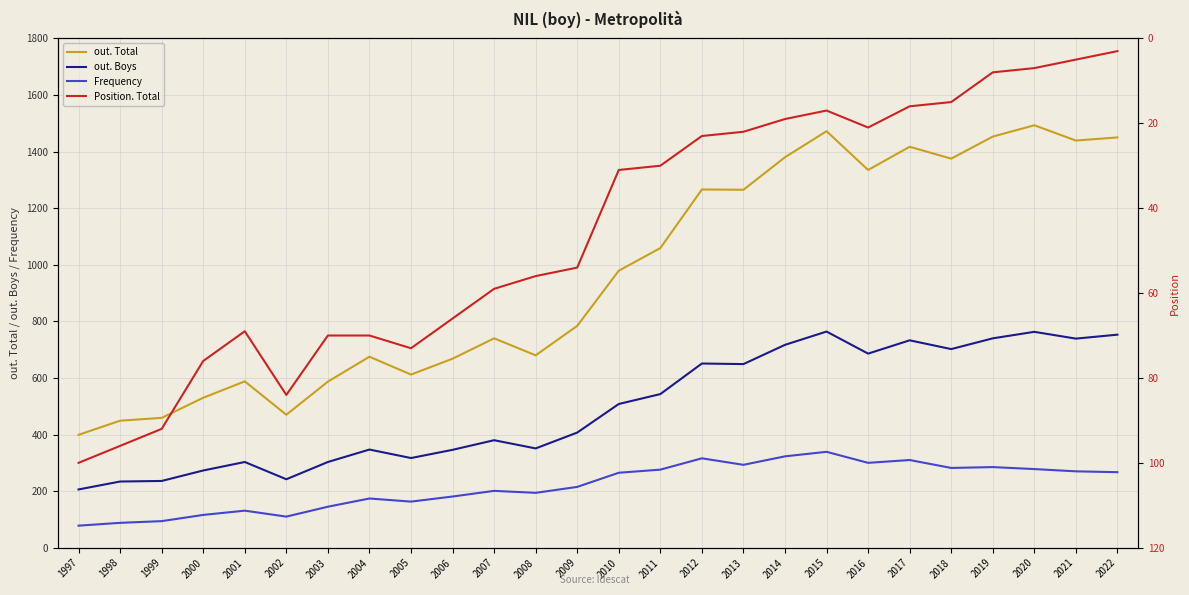

Where is the first local minimum for Position. Total?

2001